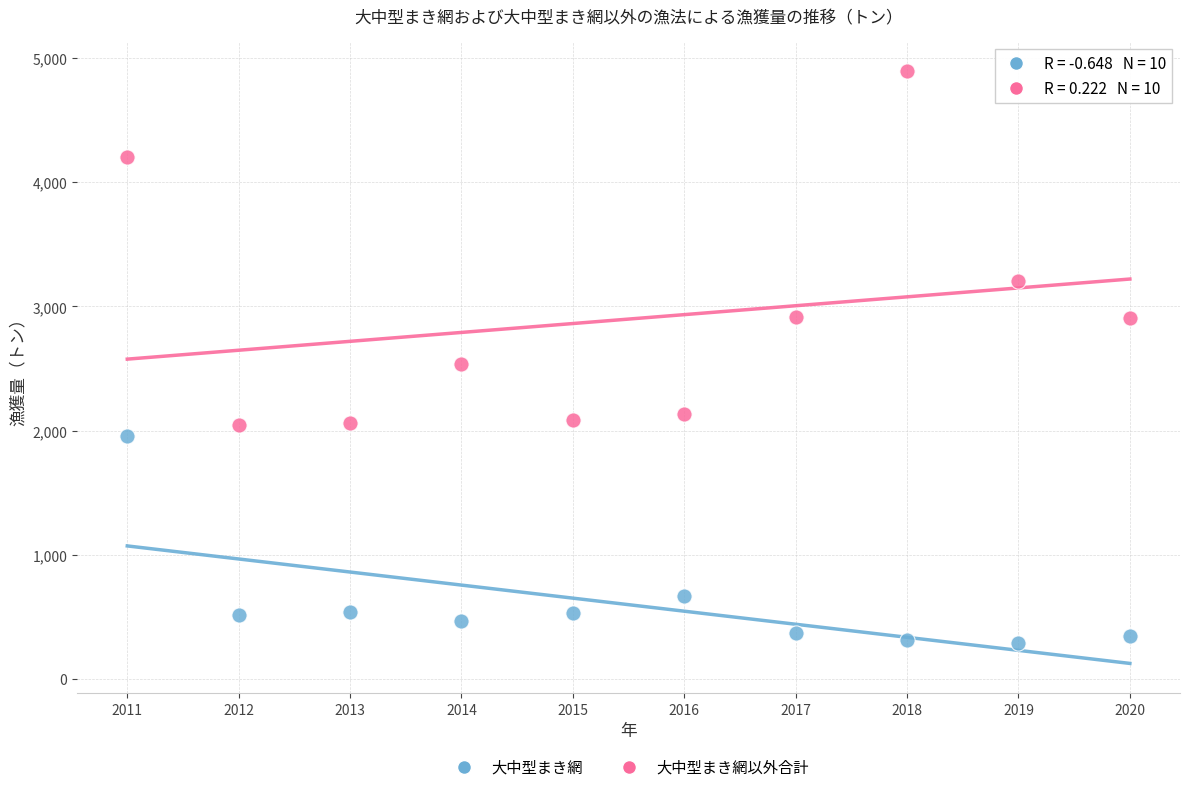

Which series has the largest Y range (max minus min)?

大中型まき網以外合計